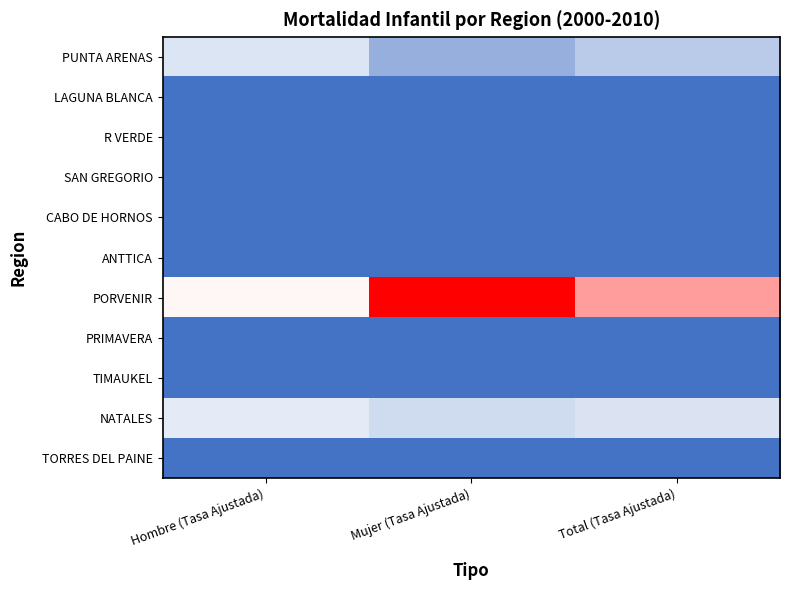

At how many categories does at least one series exceed 3?

3